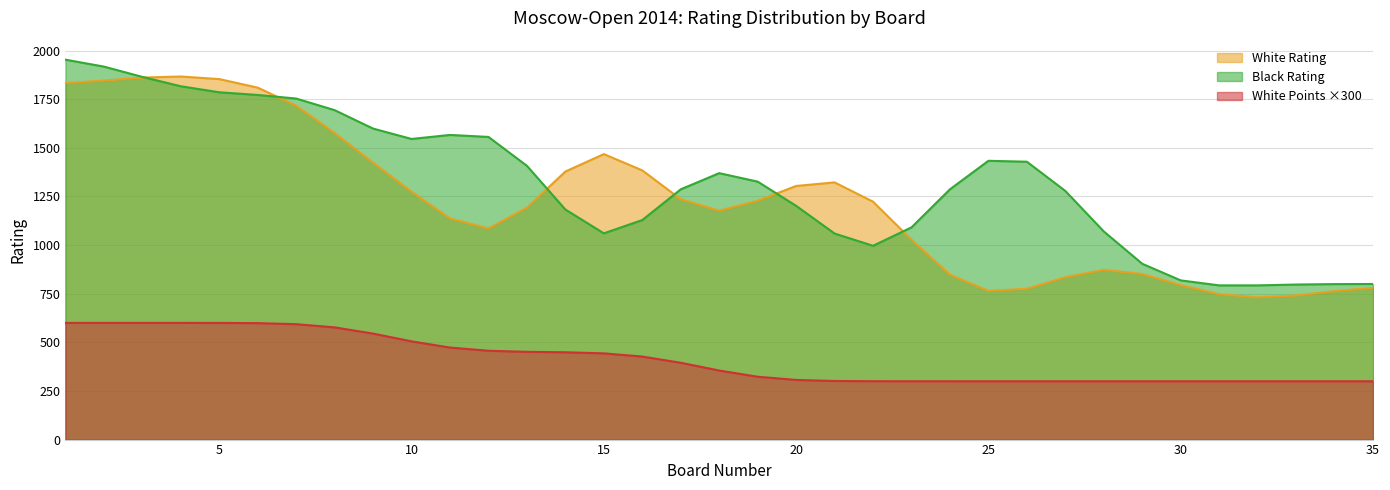

Is it true that White Rating equals 166.4 at 29?

False